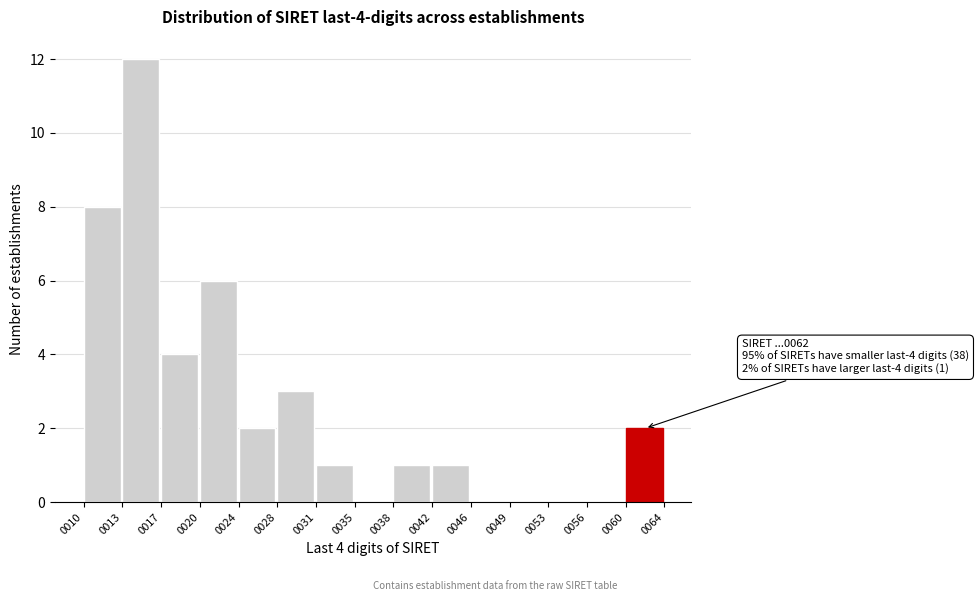

Reading right to left, extract all data points from this chart.

0060=2	0056=0	0053=0	0049=0	0046=0	0042=1	0038=1	0035=0	0031=1	0028=3	0024=2	0020=6	0017=4	0013=12	0010=8